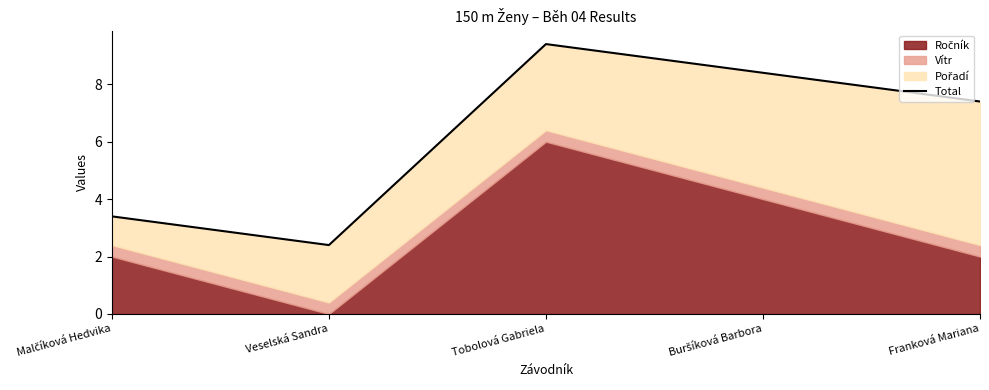

What is the sum of all values?

31.0